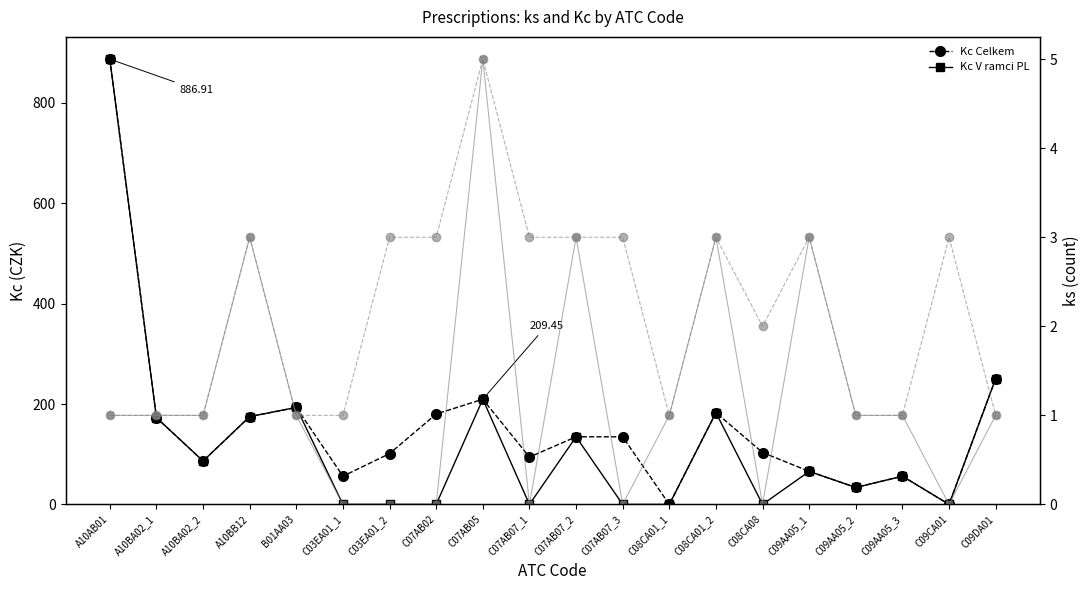

Where is the first local minimum for Kc V ramci PL?

A10BA02_2